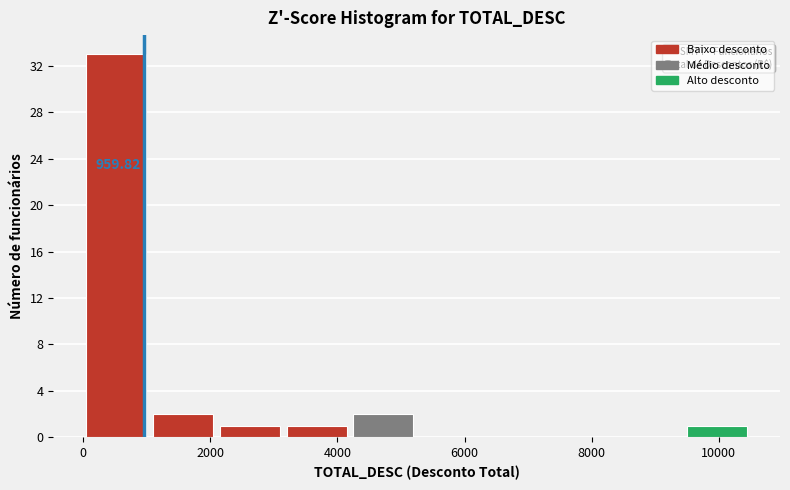

Over which range of the x-axis is the bar tallest?

0 to 1000